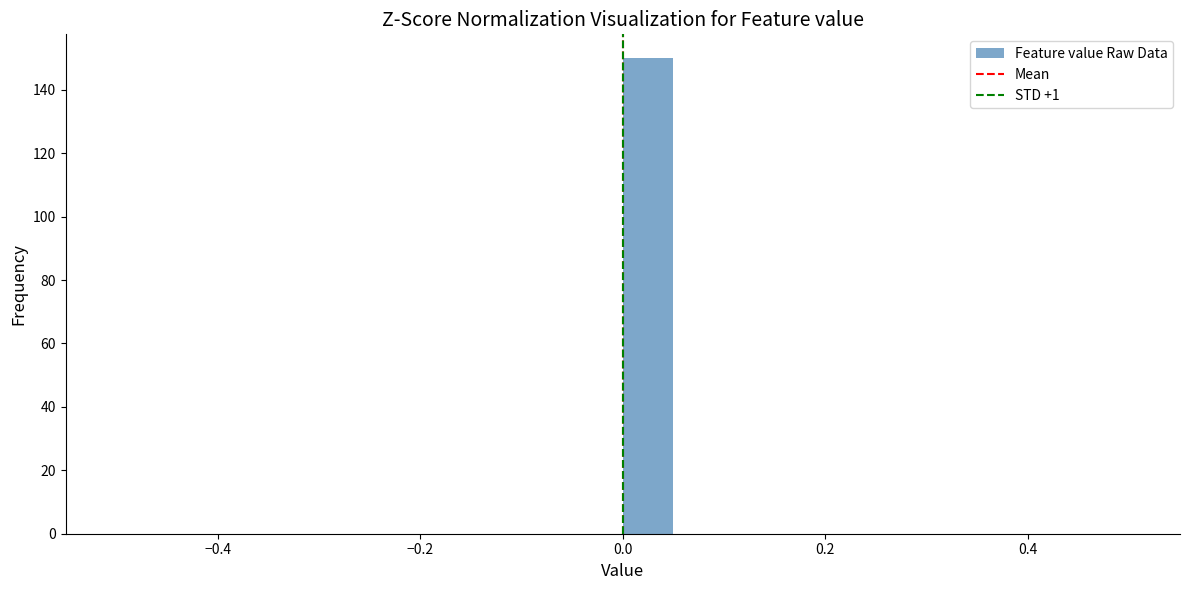

Read against the x-axis, roughly where is the centre of the tallest bar?

0.02